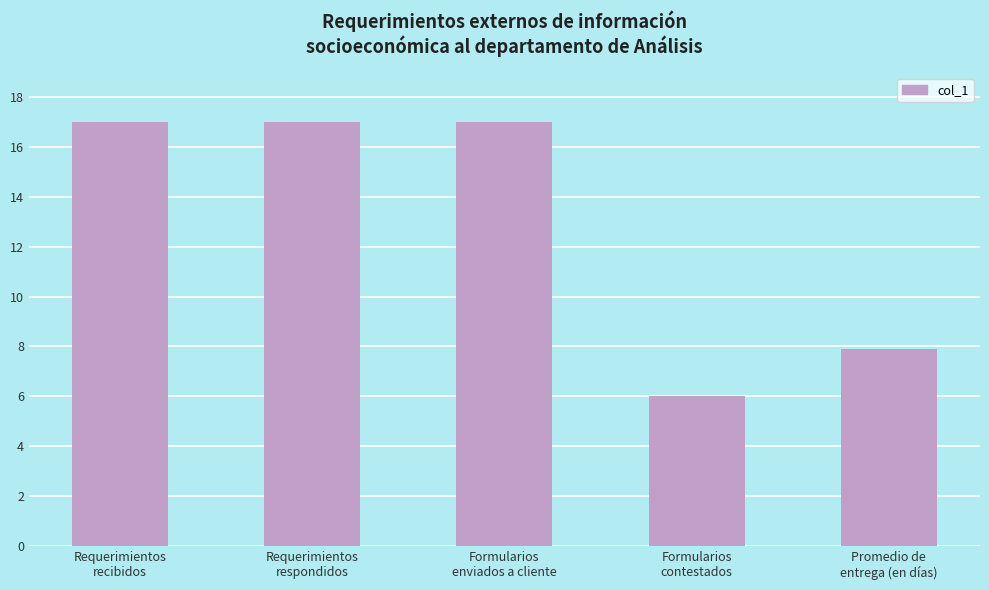

What is the approximate value at Requerimientos
respondidos?

17.0